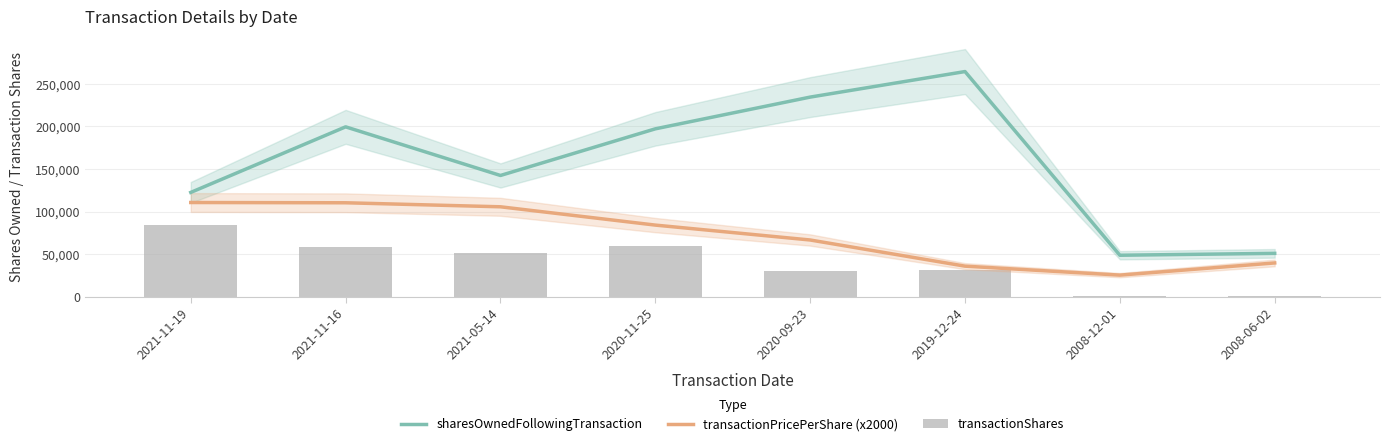

Is the value of sharesOwnedFollowingTransaction at 2020-11-25 greater than the value of transactionPricePerShare (x2000) at 2019-12-24?

Yes